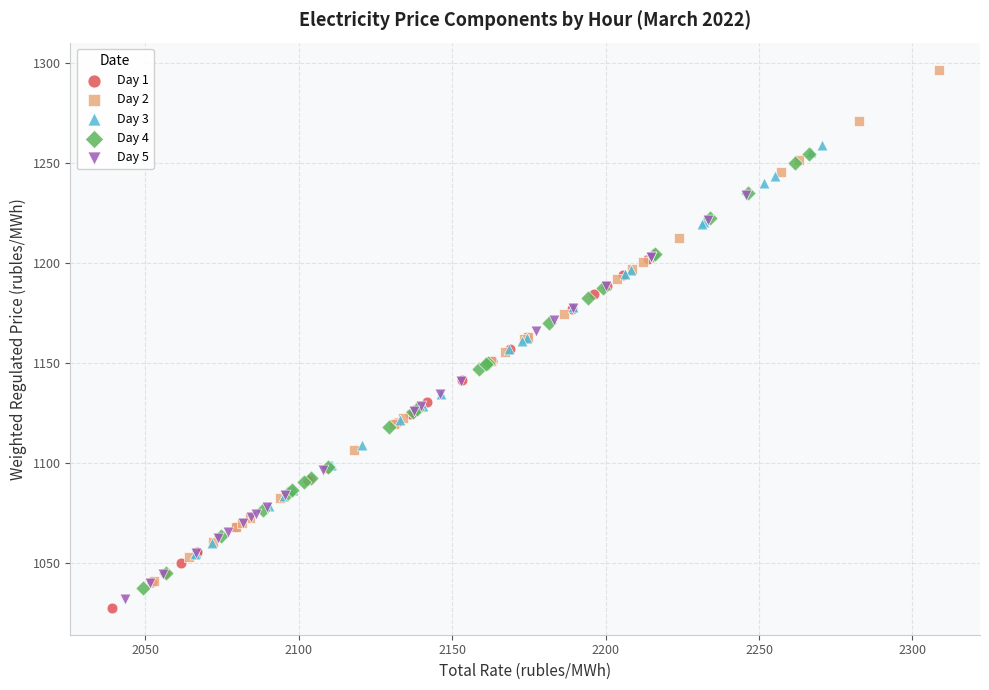

Which series has the widest spread of Y values?

Day 2